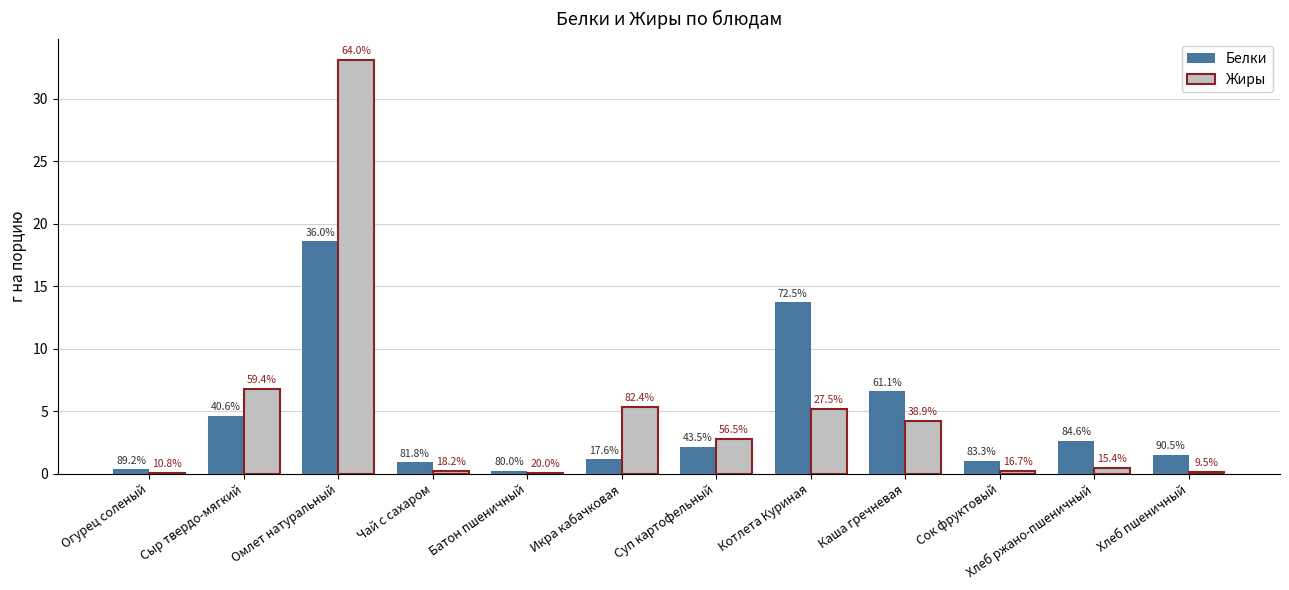

How many groups of bars are there?

12